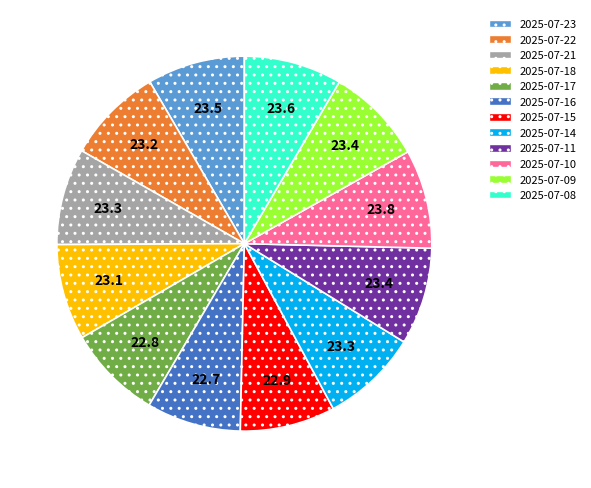

Does 2025-07-22 represent more than half of the total?

No